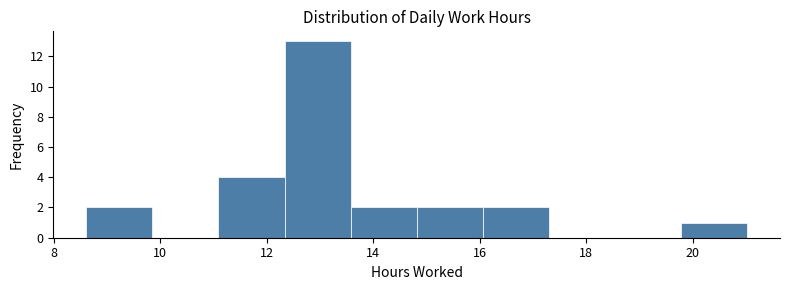

What is the height of the bar covering 13.6 to 14.8 on the x-axis? Neither the bar edges nor the heights are printed on the chart, so give them approximately, as read against the axes.

2